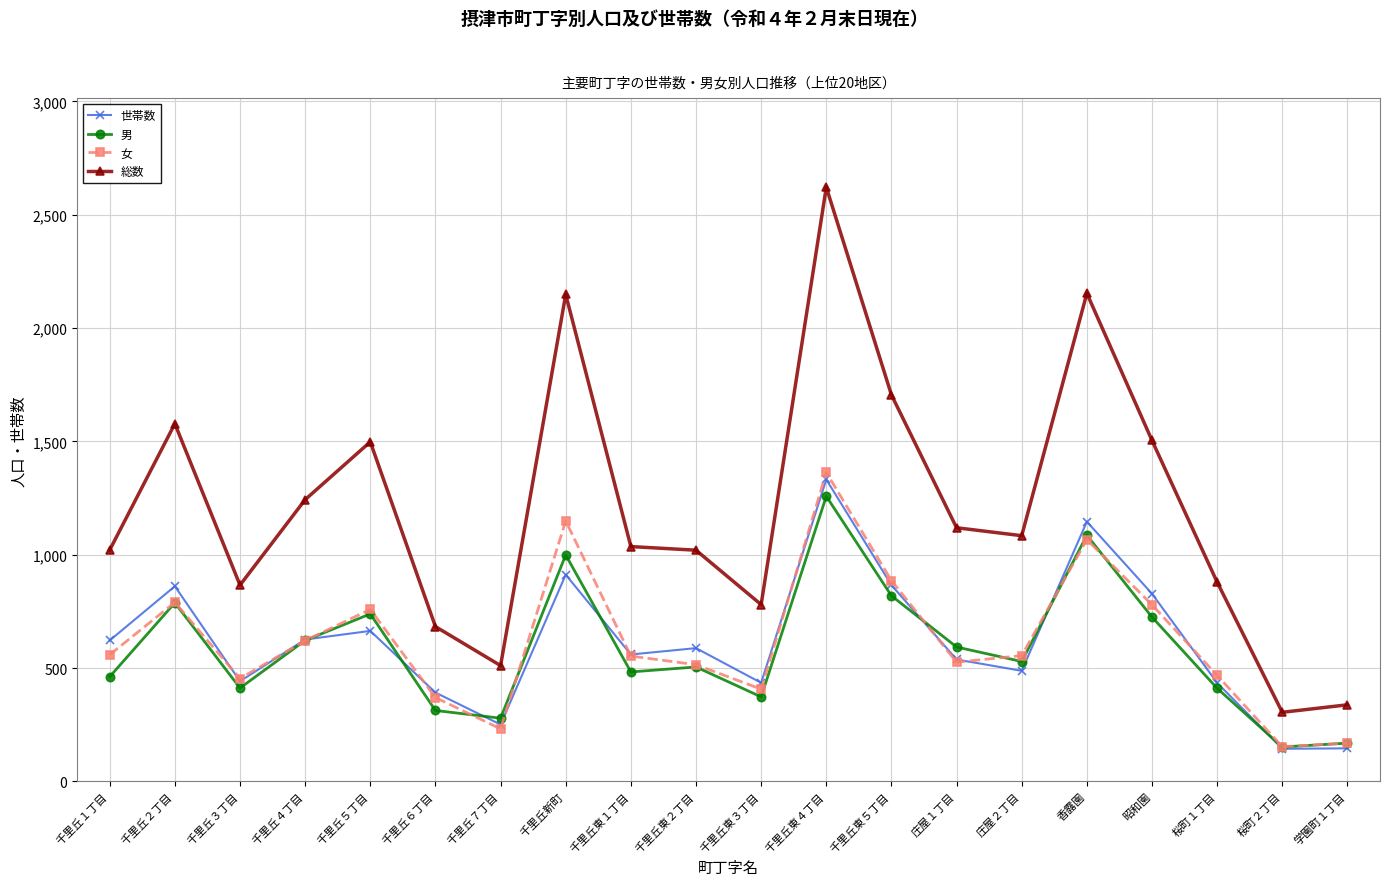

Where is the first local minimum for 世帯数?

千里丘３丁目